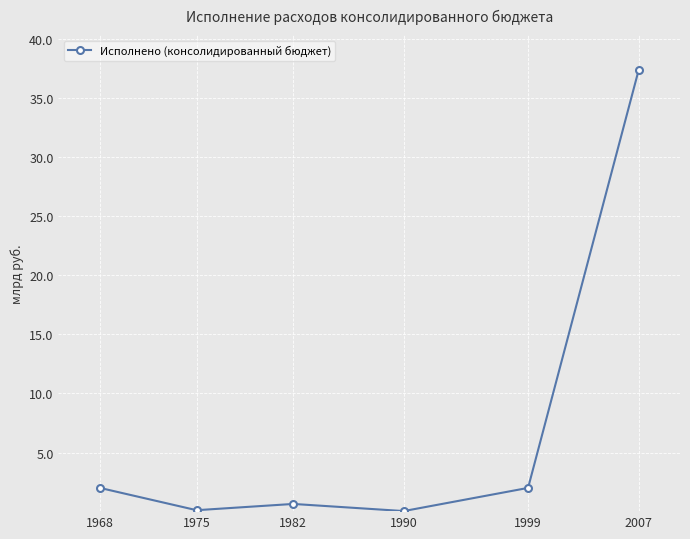

Read the value at 1999.

2.0